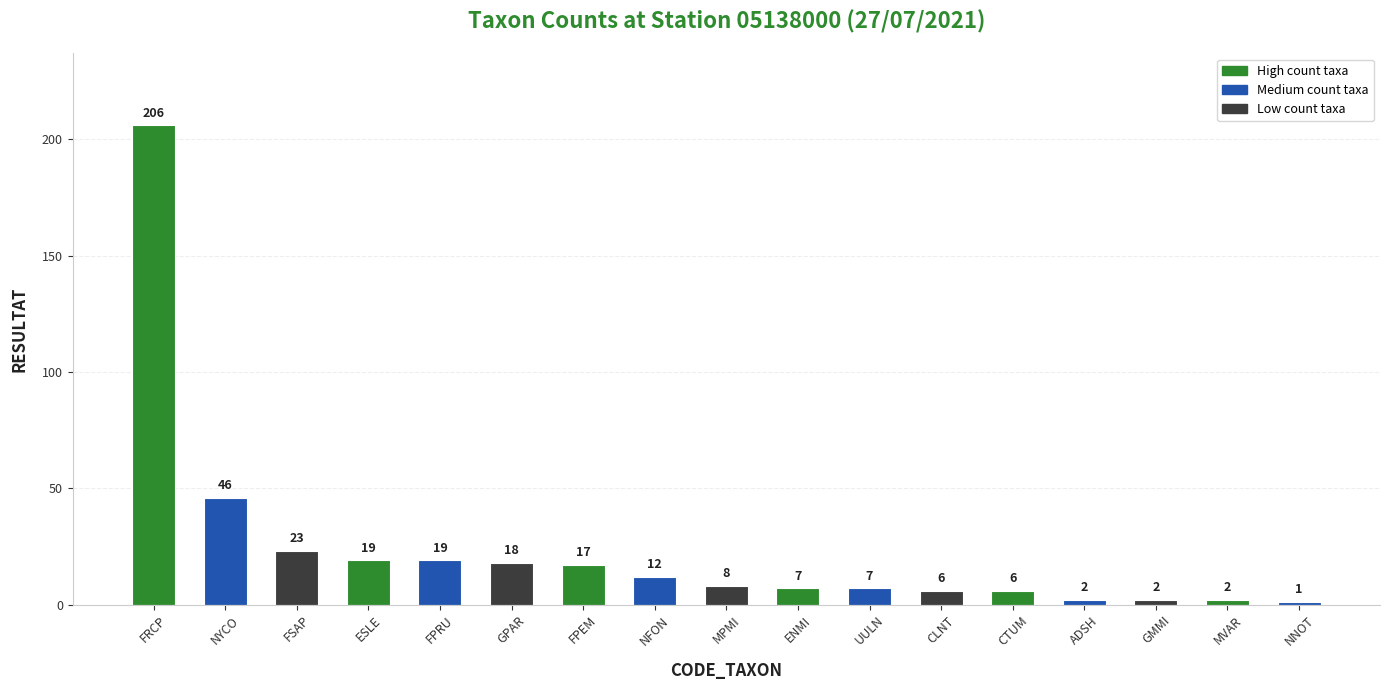

What is the difference between the values at FSAP and NNOT?

22